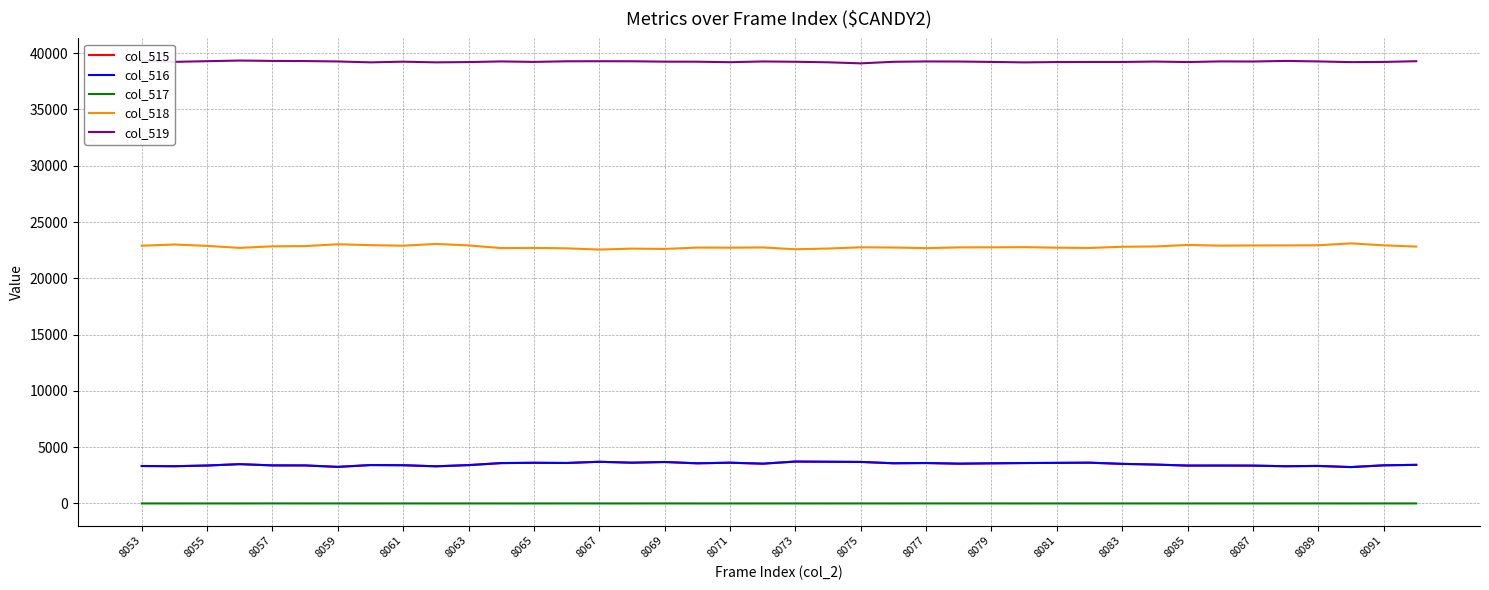

True or false: col_519 and col_516 cross at least once.

False